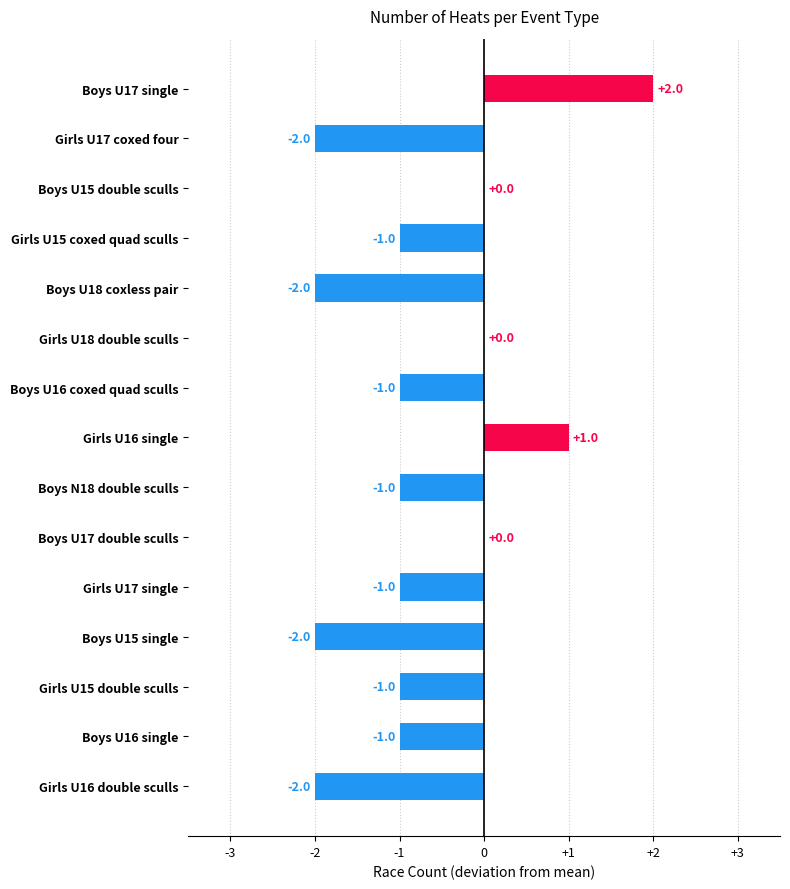

What is the maximum value shown in the chart?

2